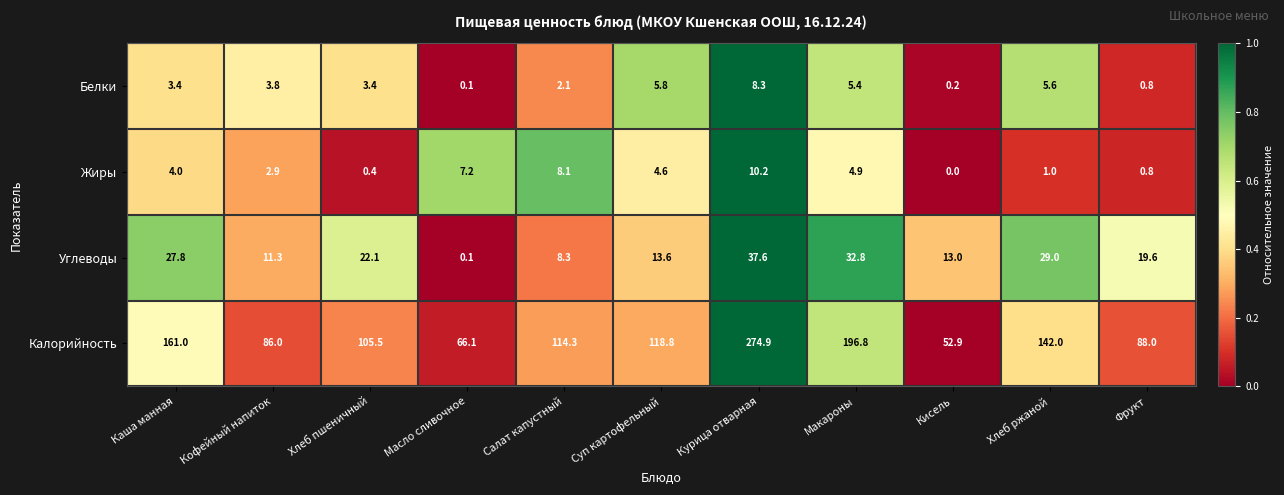

What is the sum of the Белки values at Кисель and Салат капустный?

2.3